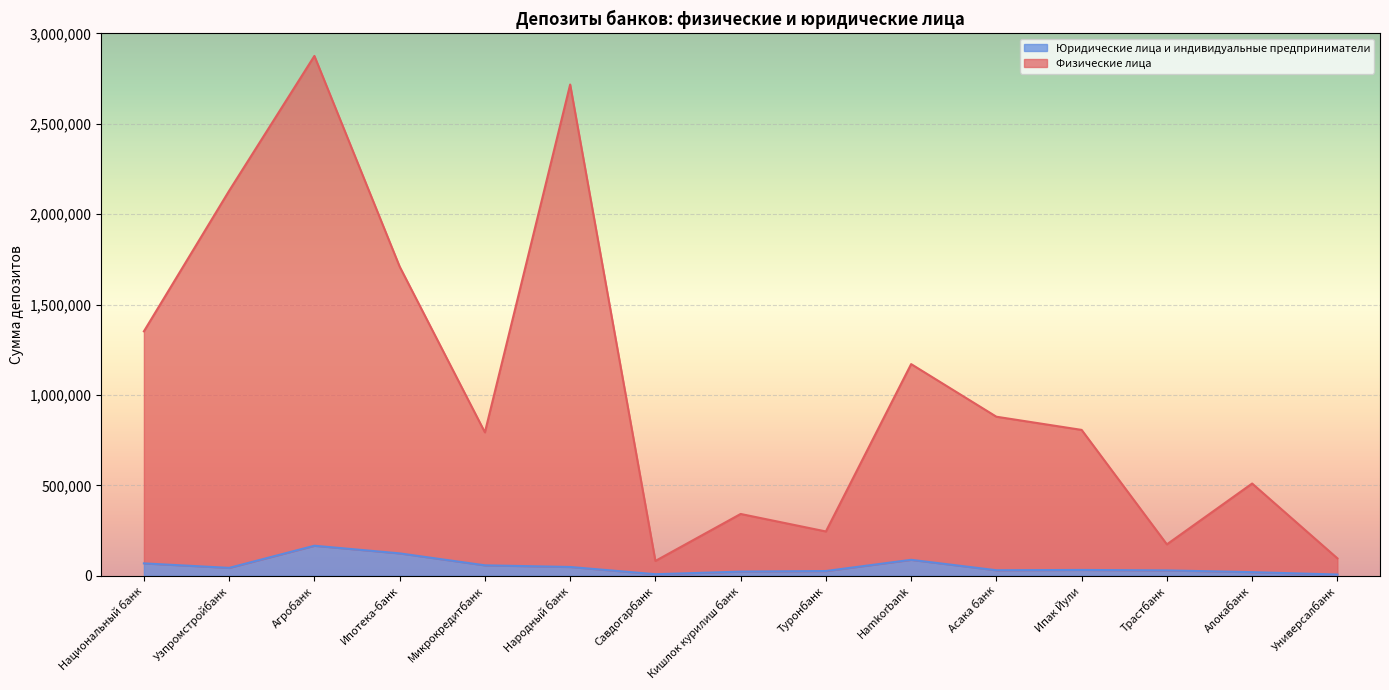

What is the sum of the Физические лица values at Трастбанк and Универсалбанк?

270211